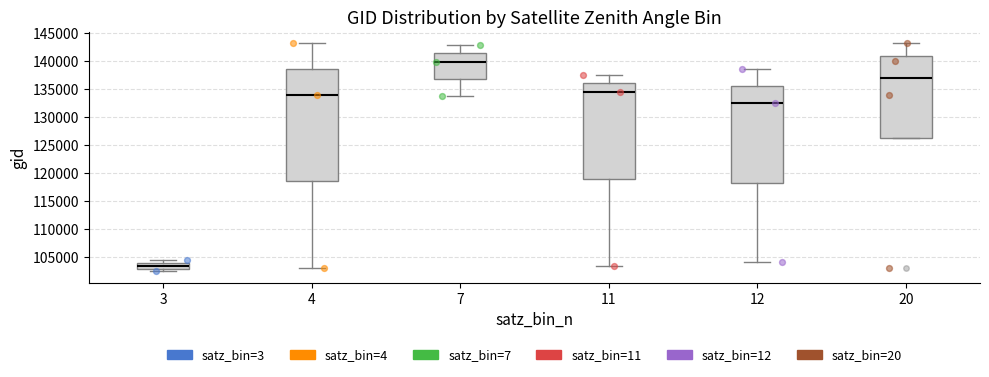

Reading left to right, transcribe this box plot: for each box, give where its median line is, the range the box spans, and where its two whiskers end, as read against the y-axis. The values are not printed on the chart, so give them approximately, as read against the axis.

3: median 103500, box 103000 to 104000, whiskers 102500 to 104500
4: median 134000, box 118500 to 138500, whiskers 103000 to 143000
7: median 140000, box 137000 to 141500, whiskers 133500 to 143000
11: median 134500, box 119000 to 136000, whiskers 103500 to 137500
12: median 132500, box 118000 to 135500, whiskers 104000 to 138500
20: median 137000, box 126000 to 141000, whiskers 126000 to 143000